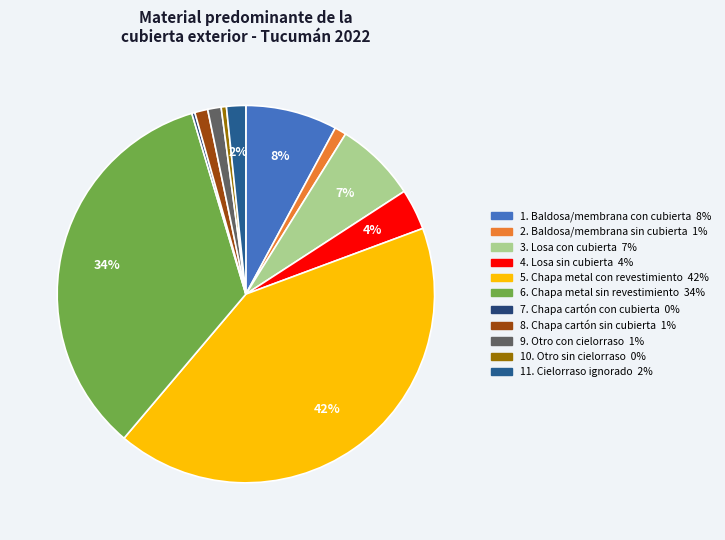

Is there any slice that represents more than half of the pie?

No